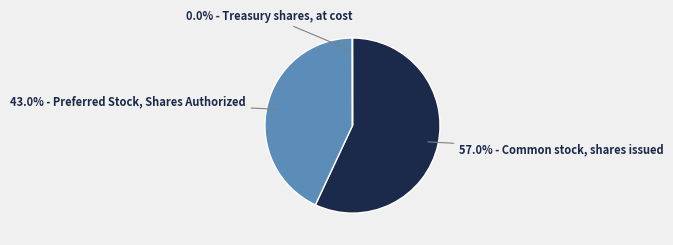

Is there any slice that represents more than half of the pie?

Yes